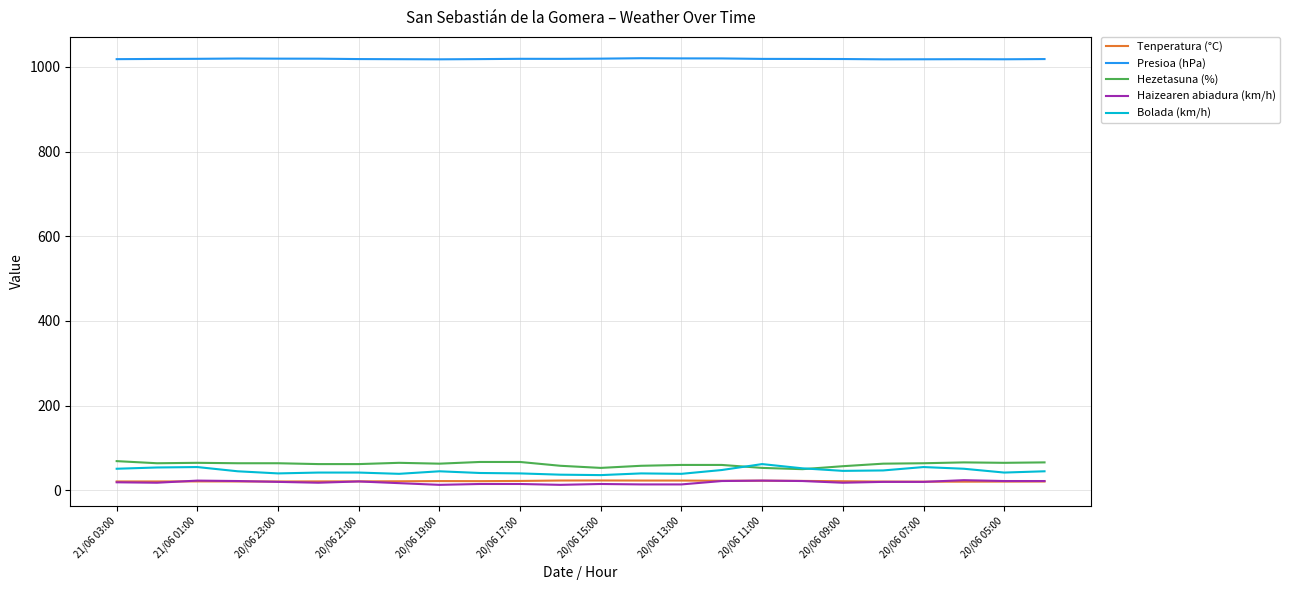

Which series has the largest total across all categories?

Presioa (hPa)